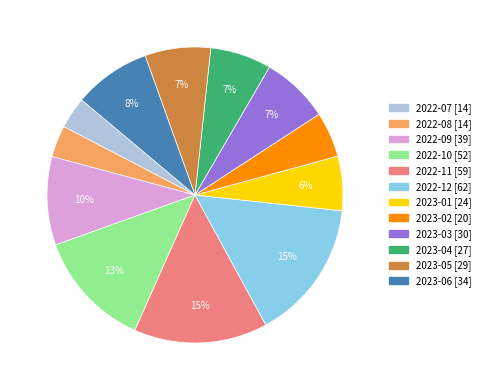

Is it true that 2023-03 is 7% of the pie?

True